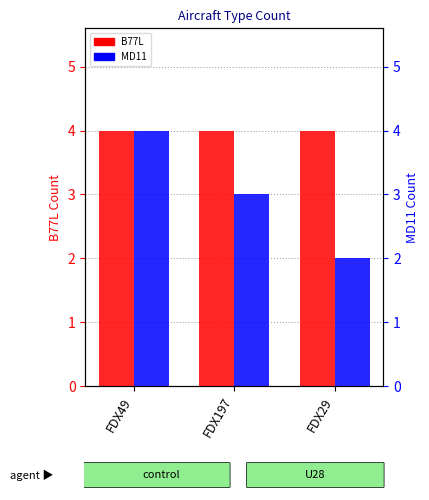

Reading left to right, extract all data points from this chart.

B77L: FDX49=4	FDX197=4	FDX29=4
MD11: FDX49=4	FDX197=3	FDX29=2